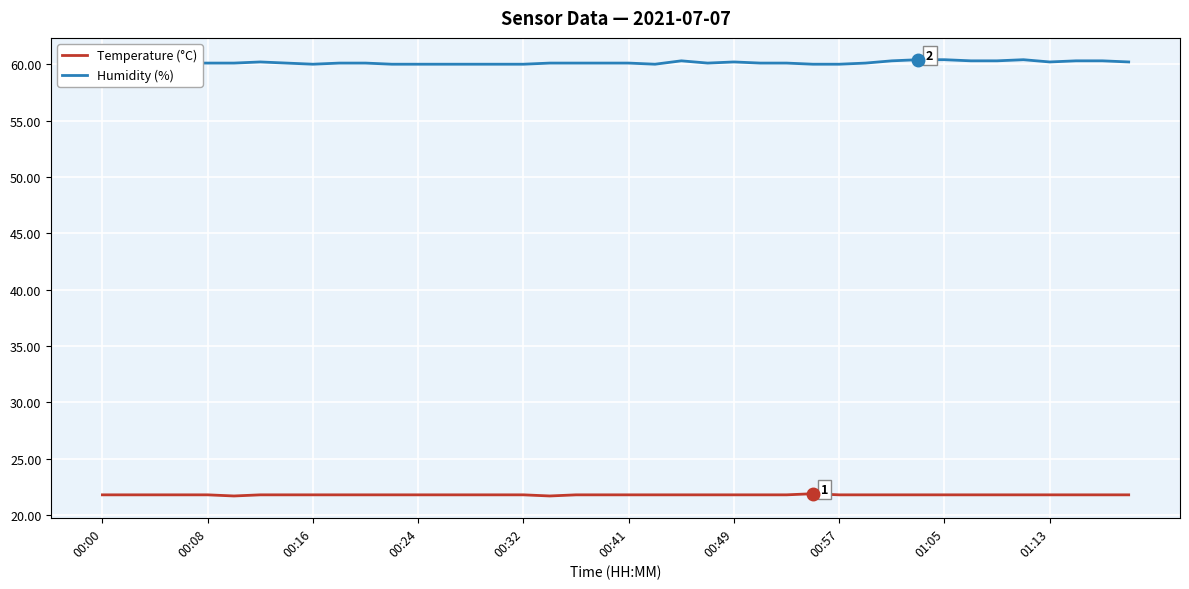

What is the approximate value of Temperature (°C) at 00:24?

21.8